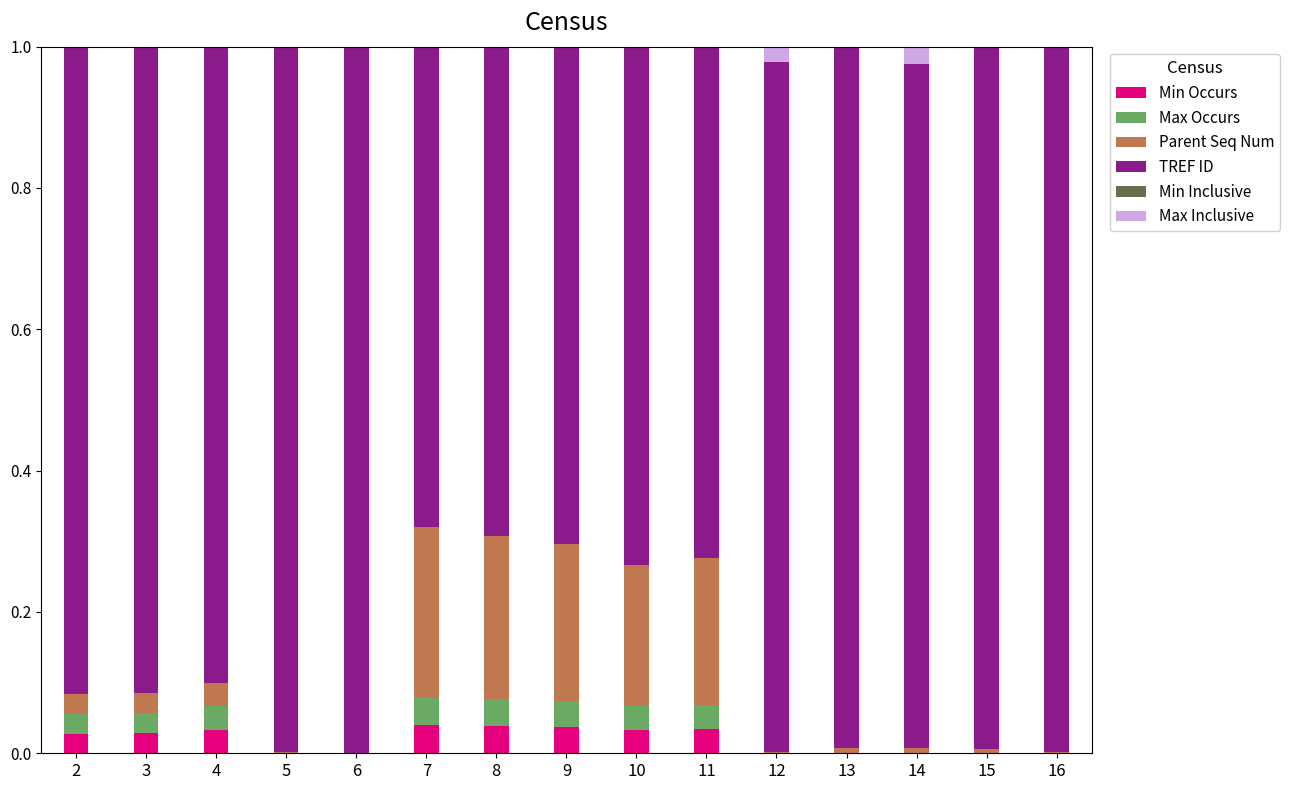

Where is TREF ID nearest to the value 0?

7